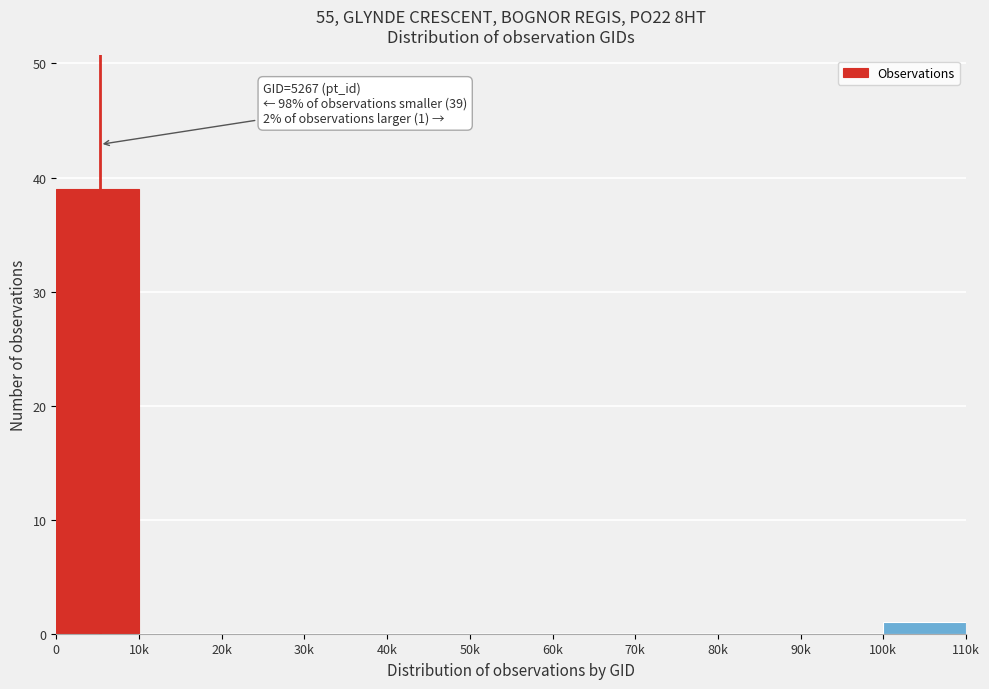

Reading left to right, extract all data points from this chart.

0=39	10k=0	20k=0	30k=0	40k=0	50k=0	60k=0	70k=0	80k=0	90k=0	100k=1